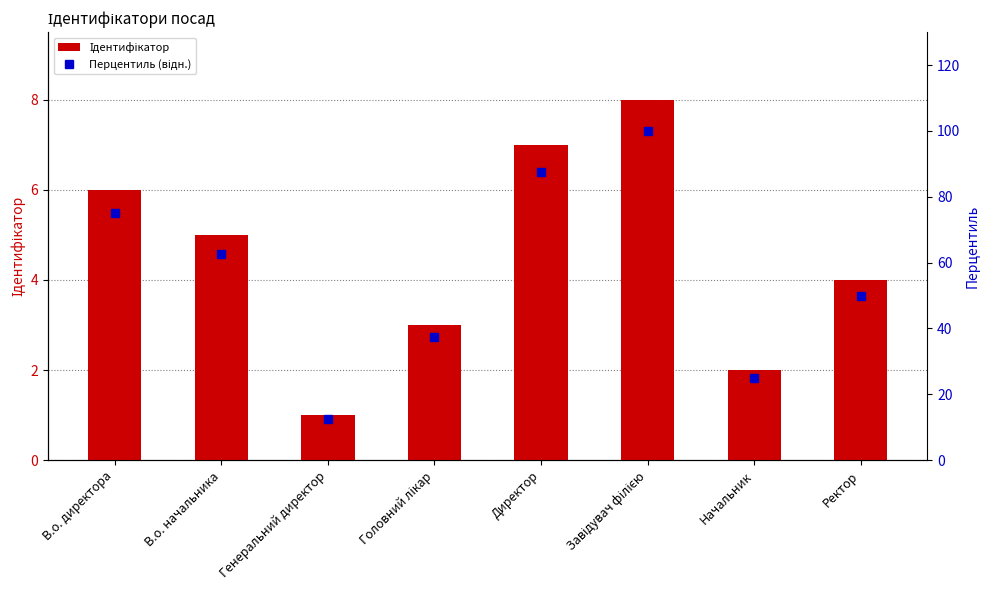

Are the bars grouped side by side (vs. stacked)?

Yes